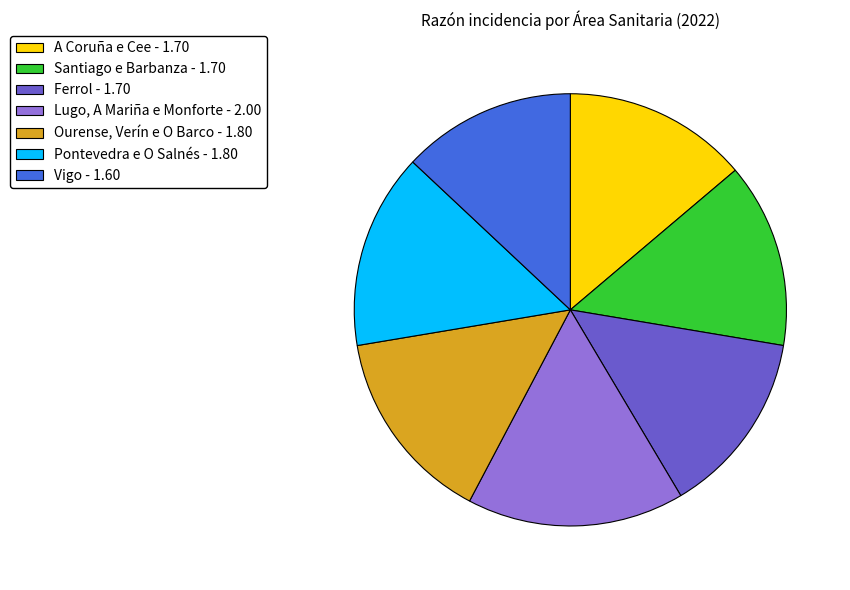

Is there a majority slice in this chart?

No